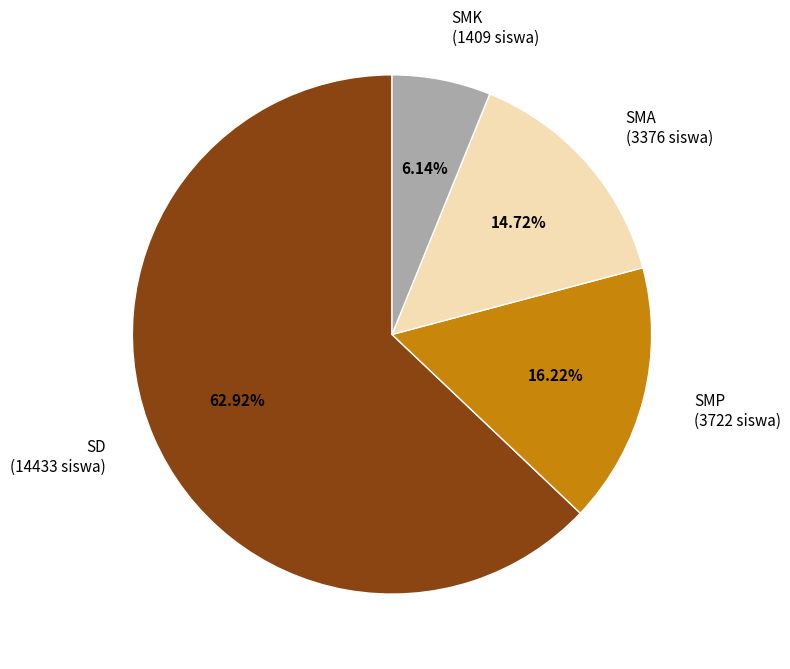

Does any single category account for the majority?

Yes